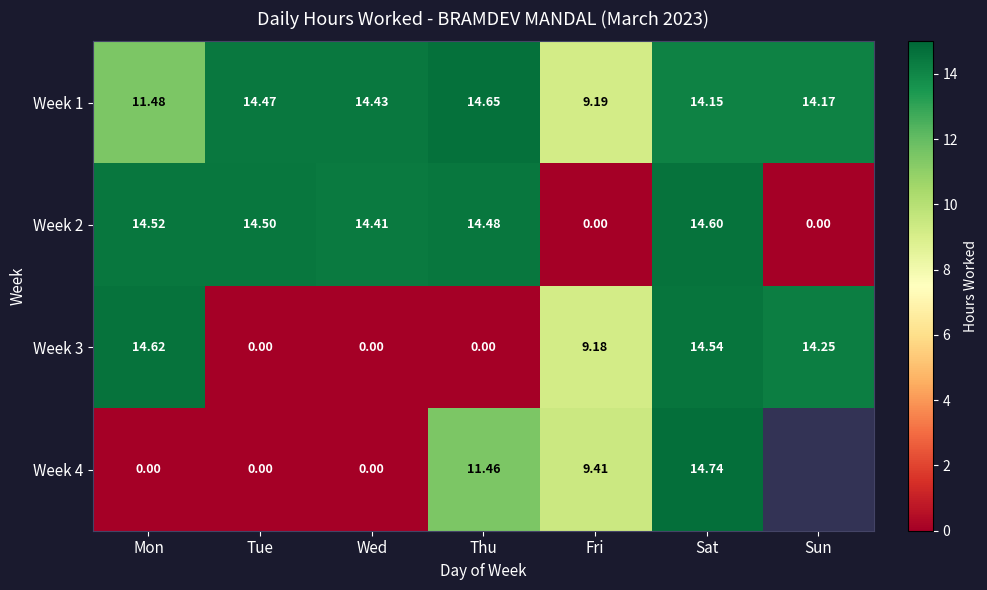

What is the greatest value displayed?

14.7